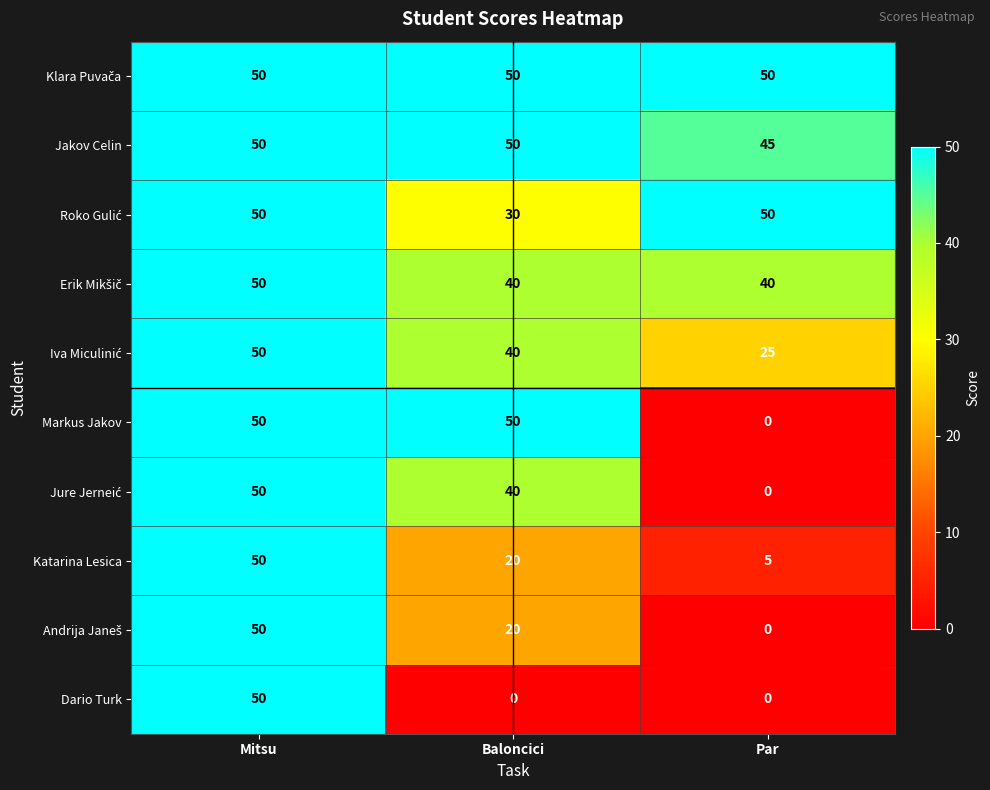

What is the total value across all series at Mitsu?

500